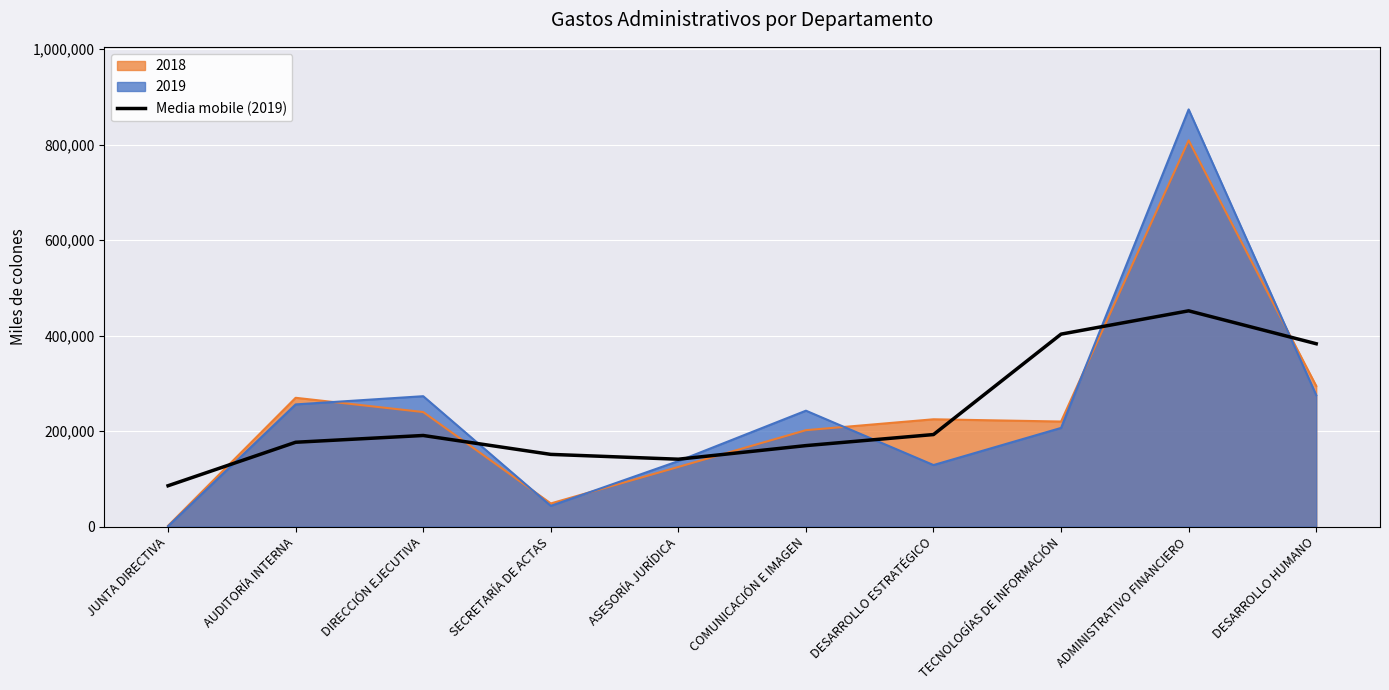

True or false: the data shows 176701.3 at AUDITORÍA INTERNA.

True